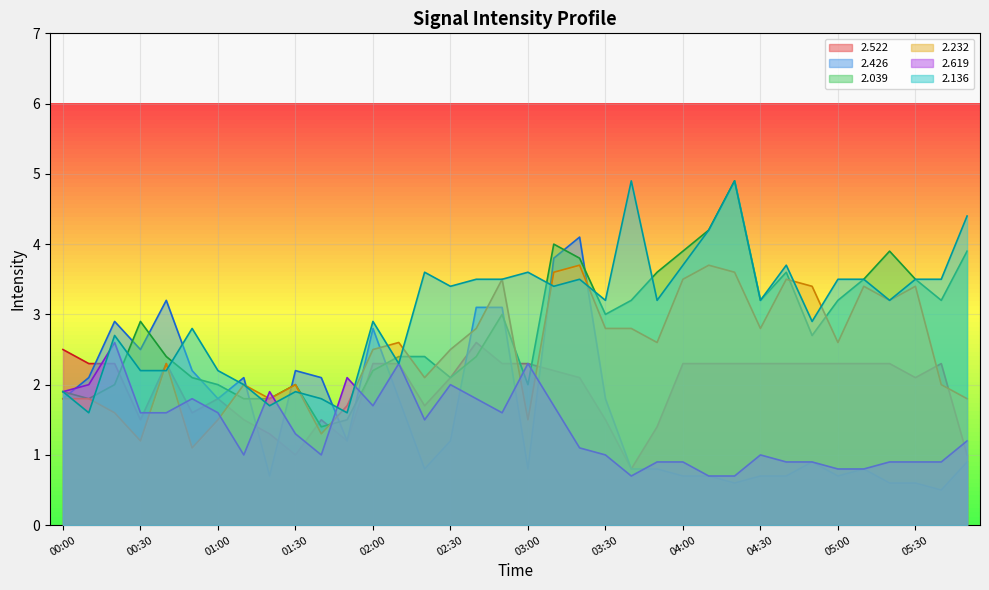

Between 05:50 and 02:10, which is larger?

02:10